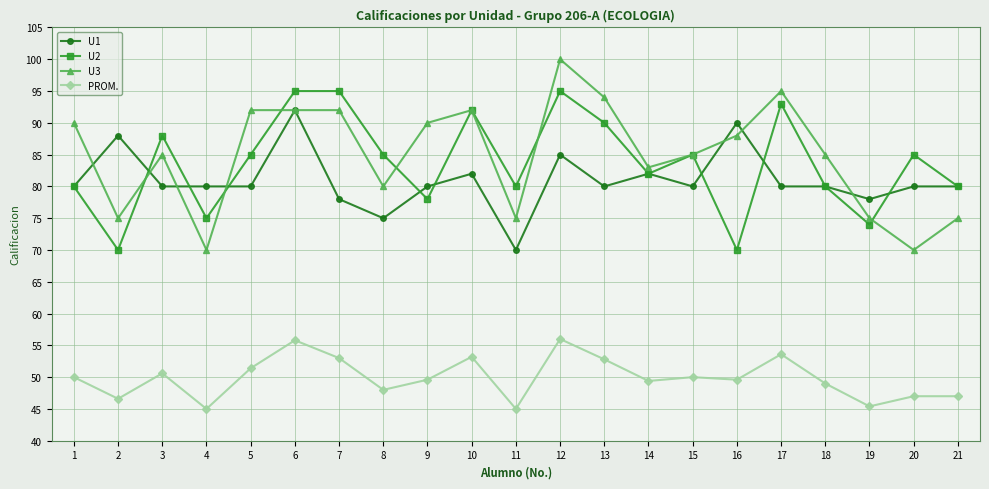

The value of U3 at 4 is 29.6. True or false?

False